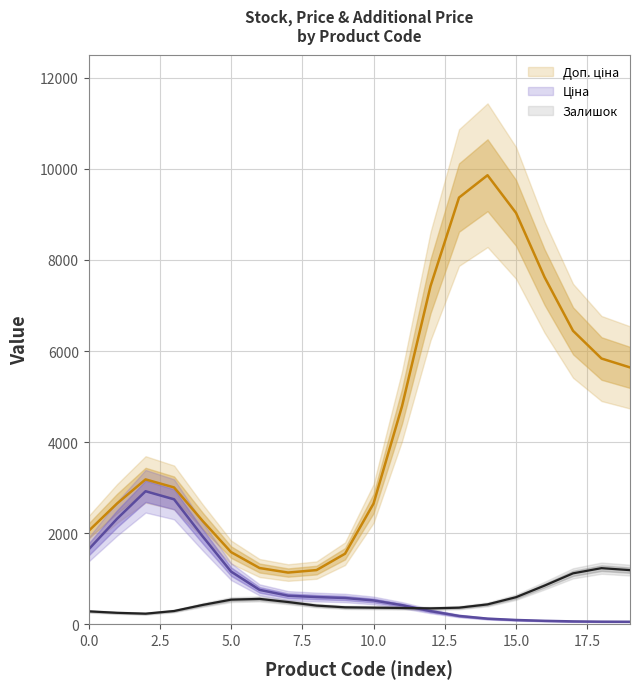

List the series in order of their peak value, highest first.

Доп. ціна, Ціна, Залишок